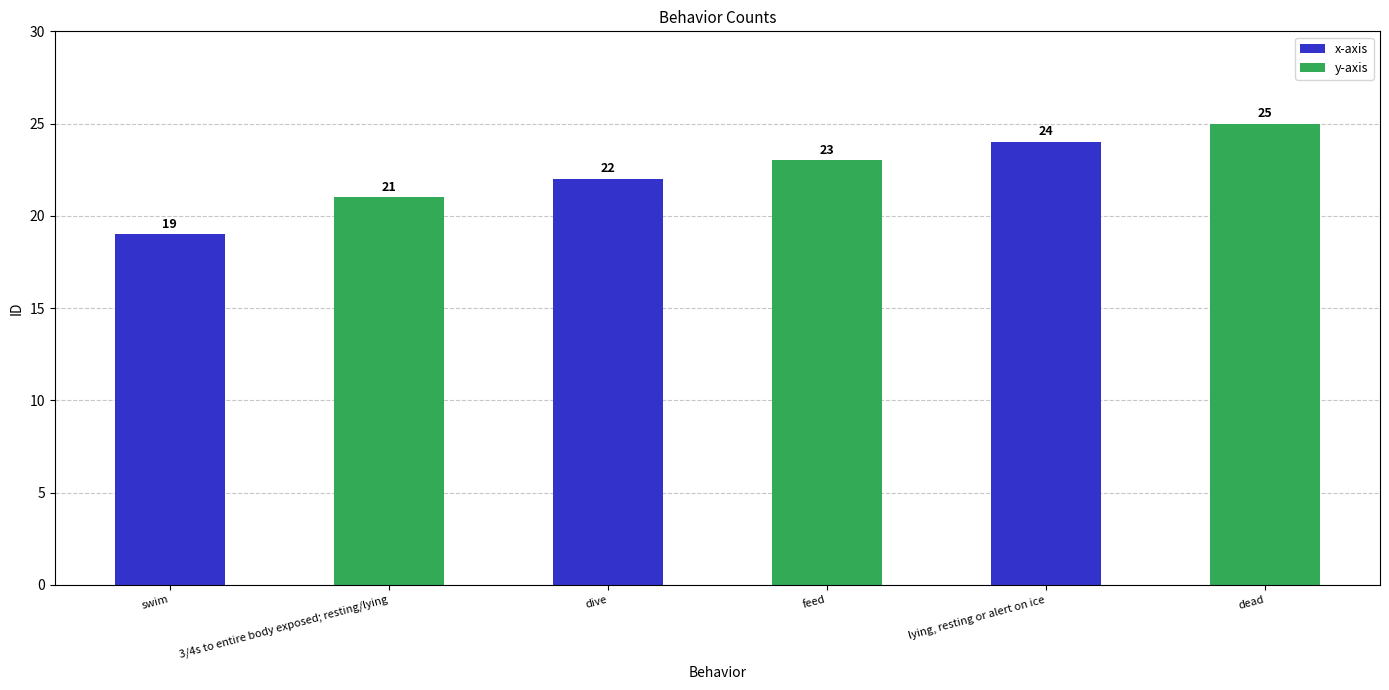

Which category has the highest value in the x-axis series?

lying, resting or alert on ice